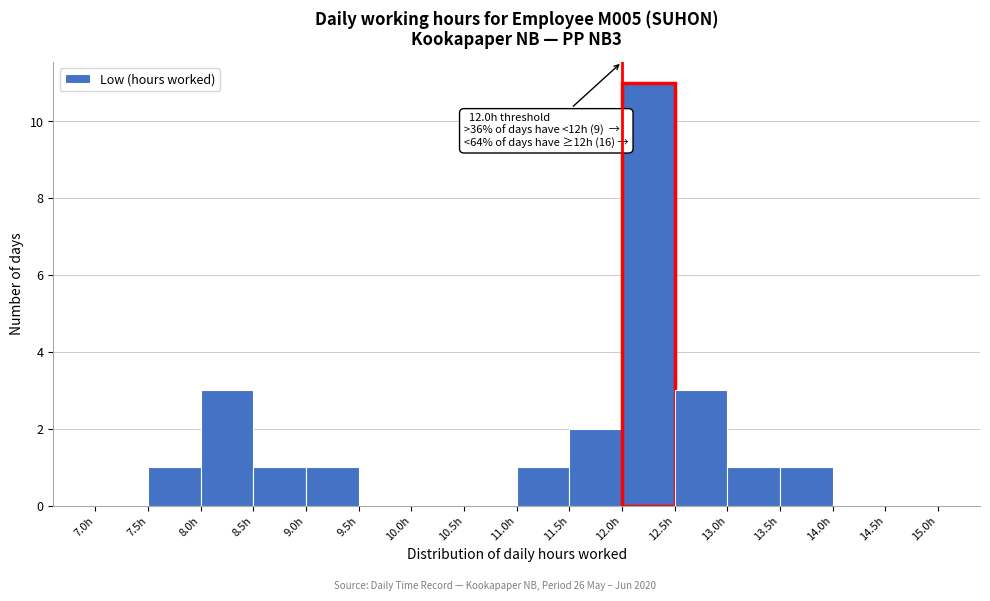

Over which range of the x-axis is the bar tallest?

12.0 to 12.5